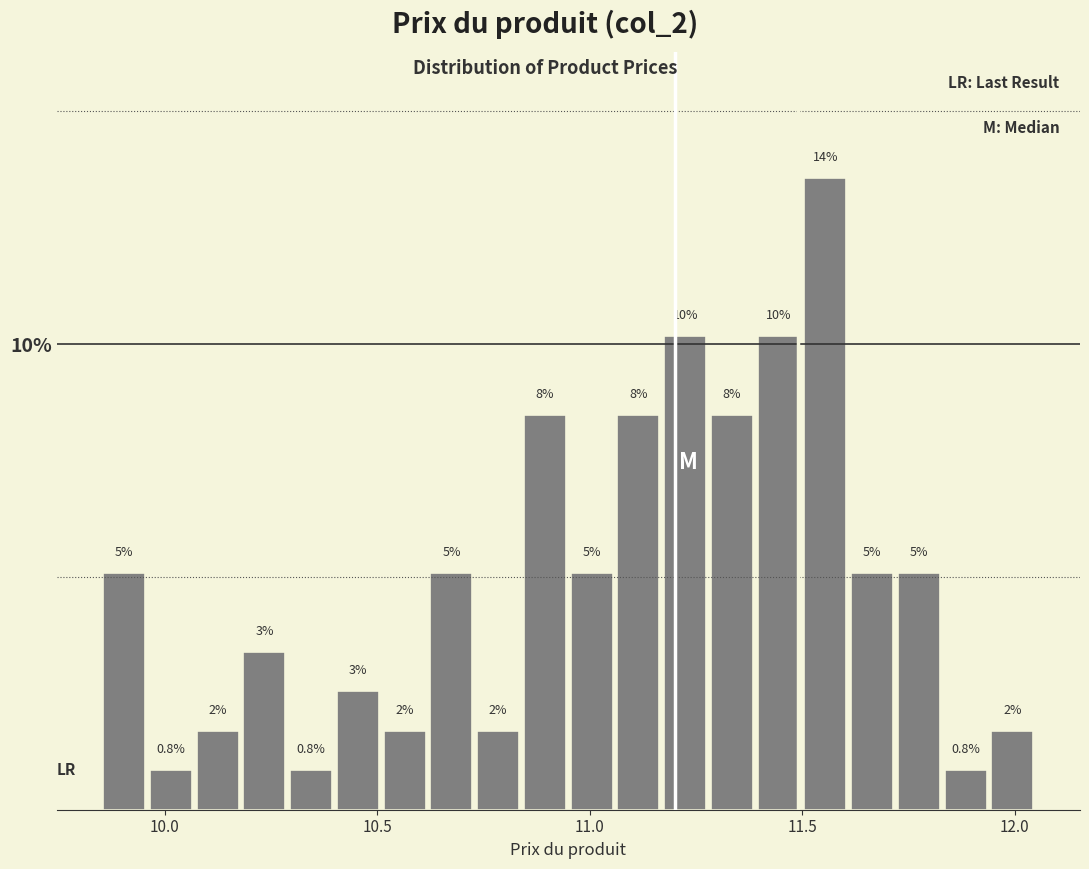

Read against the x-axis, roughly where is the centre of the tallest bar?

11.55